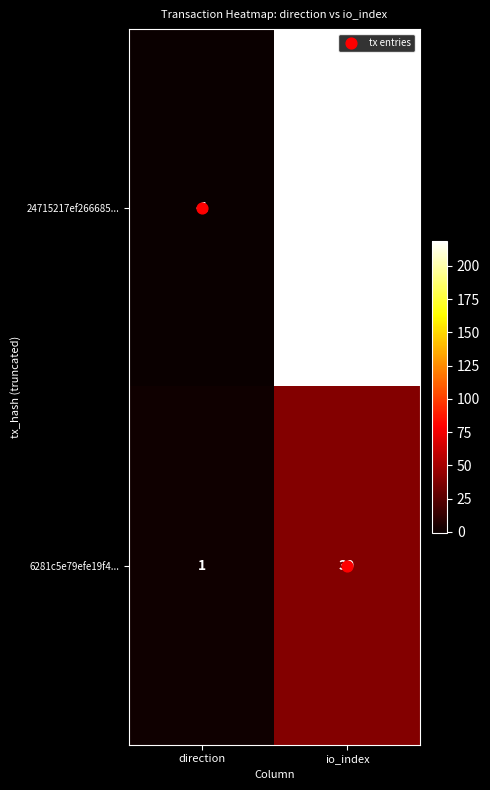

Which label corresponds to the smallest value in the chart?

direction